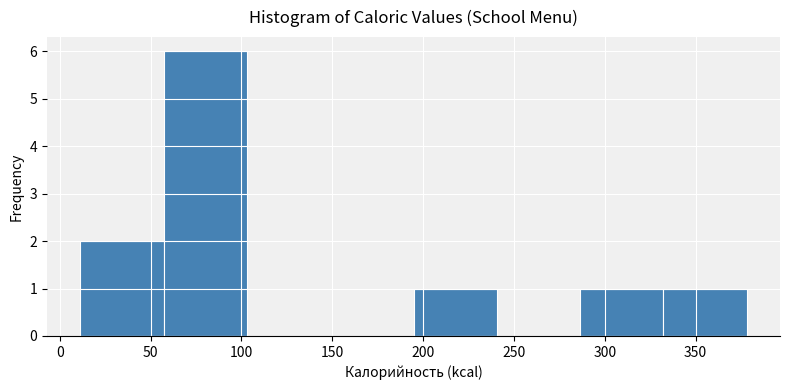

Reading left to right, list every bar in this chart as the range it spans on the x-axis followed by its height. Neither the bar edges nor the heights are printed on the chart, so give them approximately, as read against the axes.

10 to 55: 2
55 to 105: 6
105 to 150: 0
150 to 195: 0
195 to 240: 1
240 to 285: 0
285 to 330: 1
330 to 380: 1